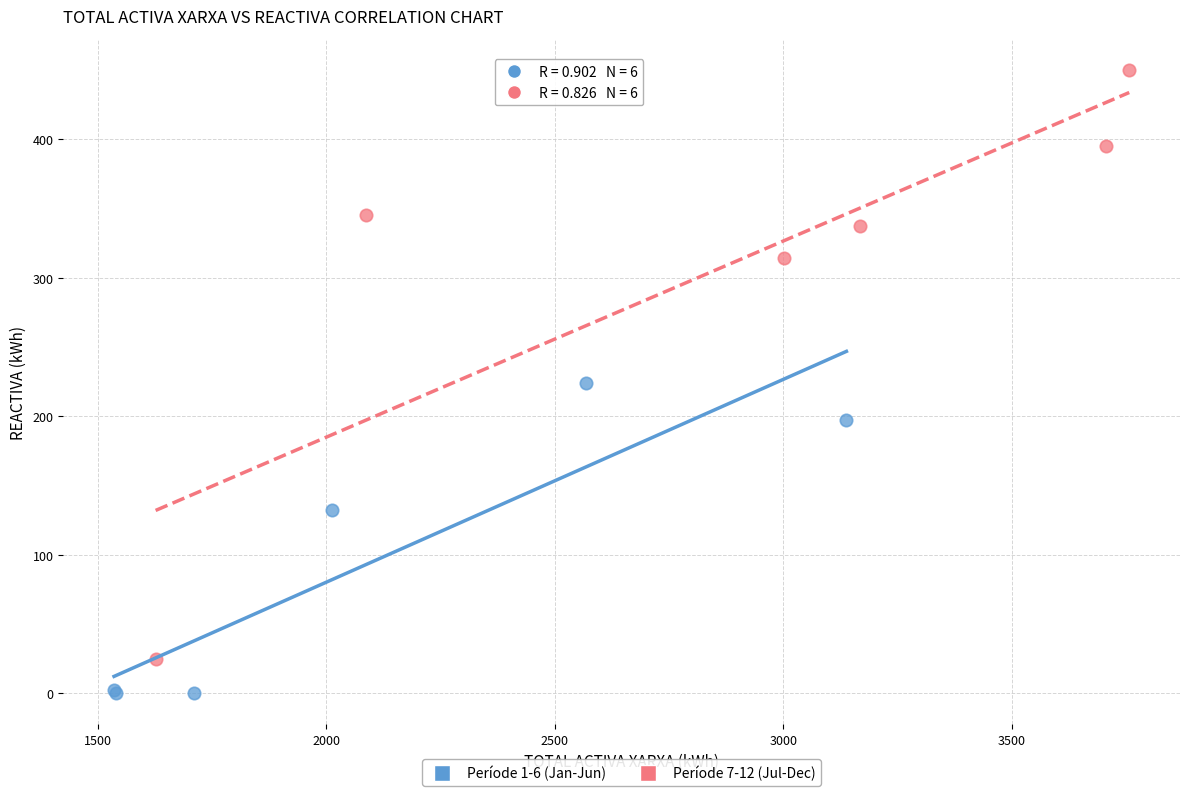

Which series contains the highest Y value?

Període 7-12 (Jul-Dec)